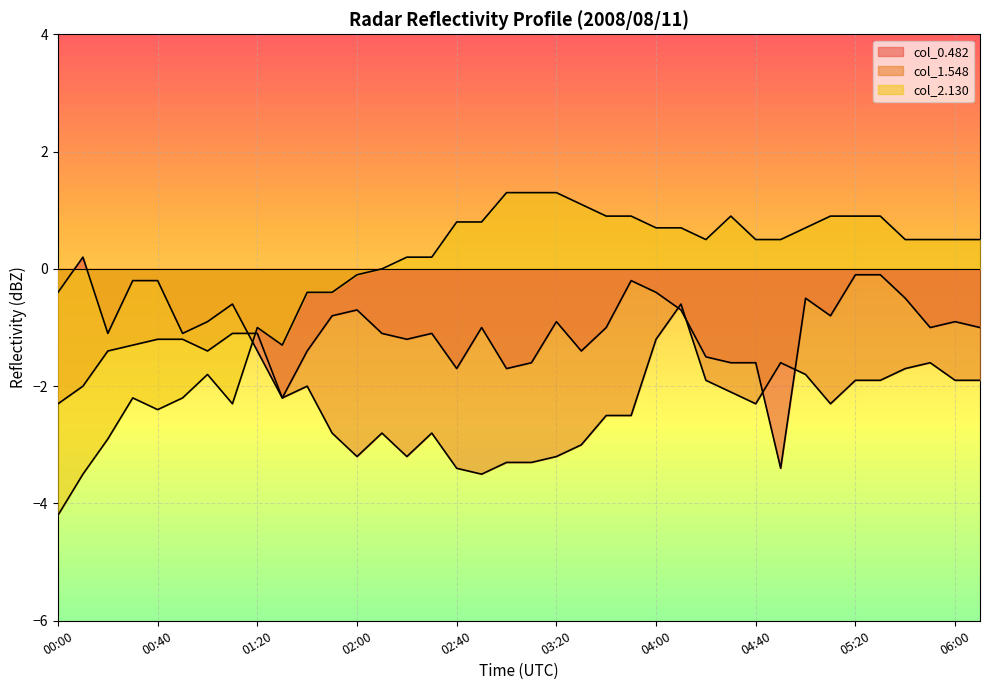

Rank the categories by col_2.130 value from highest to lowest.

03:00, 03:10, 03:20, 03:30, 03:40, 03:50, 04:30, 05:10, 05:20, 05:30, 02:40, 02:50, 04:00, 04:10, 05:00, 04:20, 04:40, 04:50, 05:40, 05:50, 06:00, 06:10, 02:20, 02:30, 02:10, 02:00, 01:40, 01:50, 01:20, 01:30, 01:00, 00:30, 00:50, 01:10, 00:40, 00:20, 00:10, 00:00